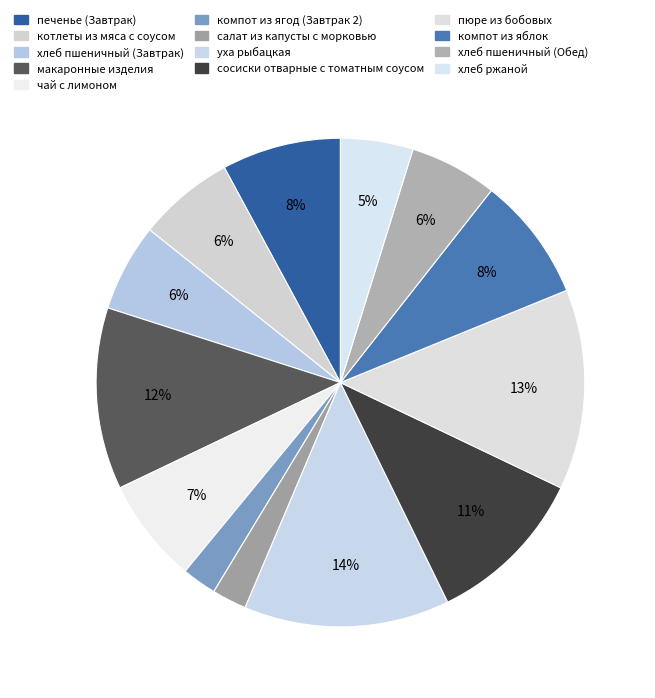

To the nearest percent, what is the average slice percentage?

8%